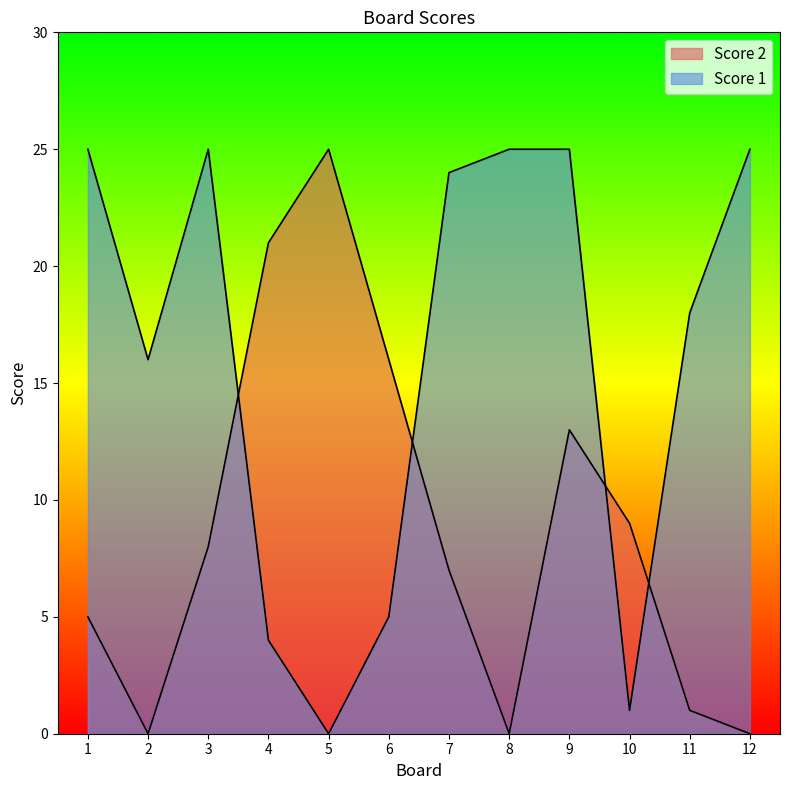

In Score 2, how many points are higher than both neighbors (excluding endpoints)?

2